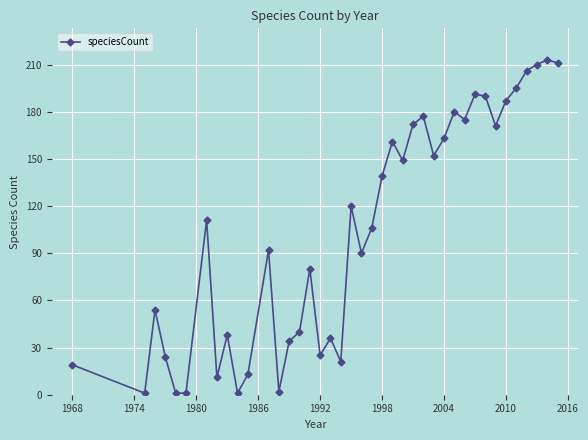

What is the greatest value displayed?

213